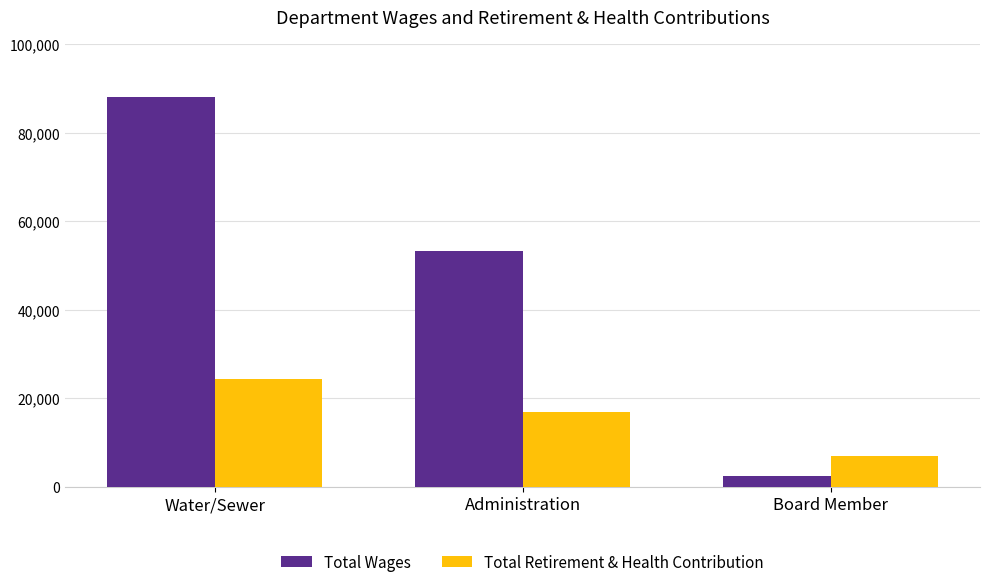

At how many categories does at least one series exceed 72730?

1